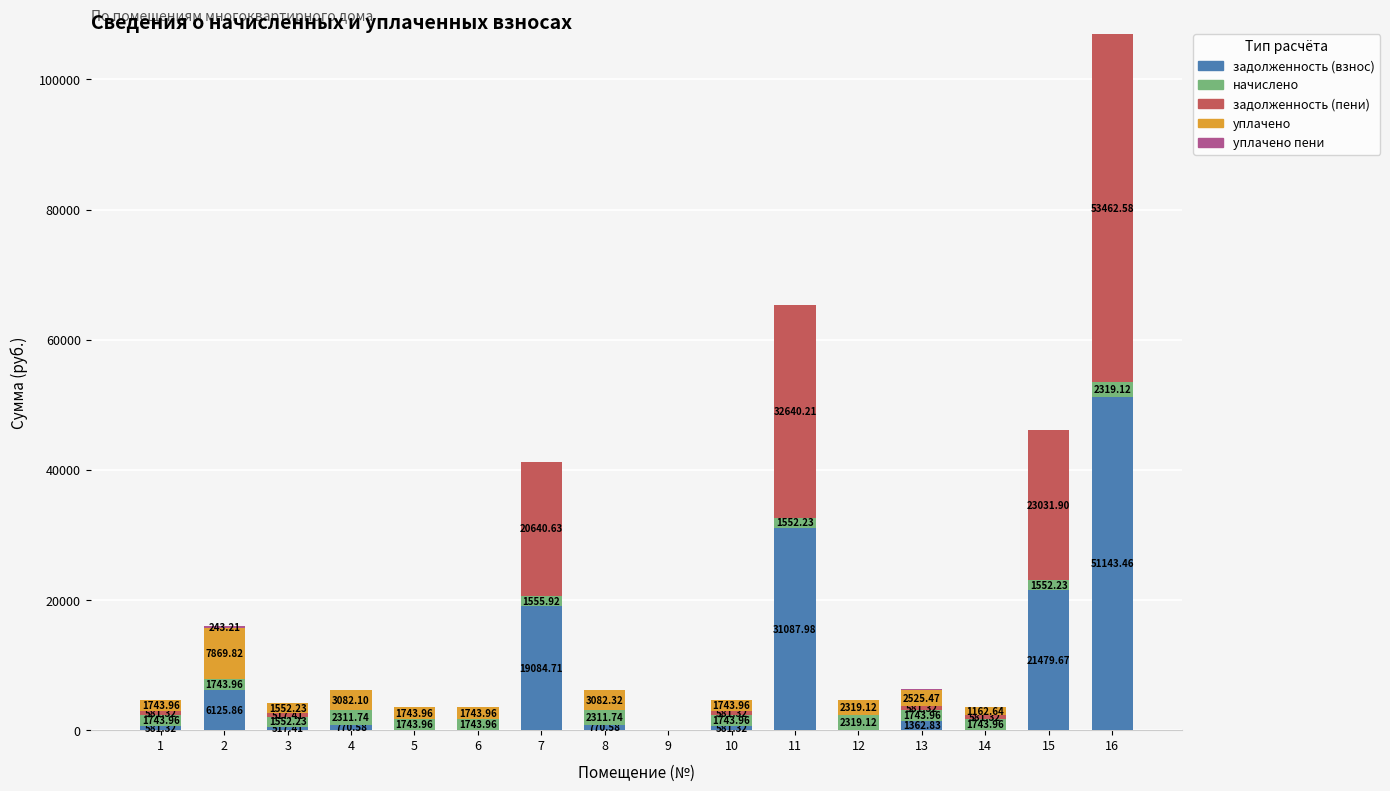

What is the total value across all series at 8?

6164.6